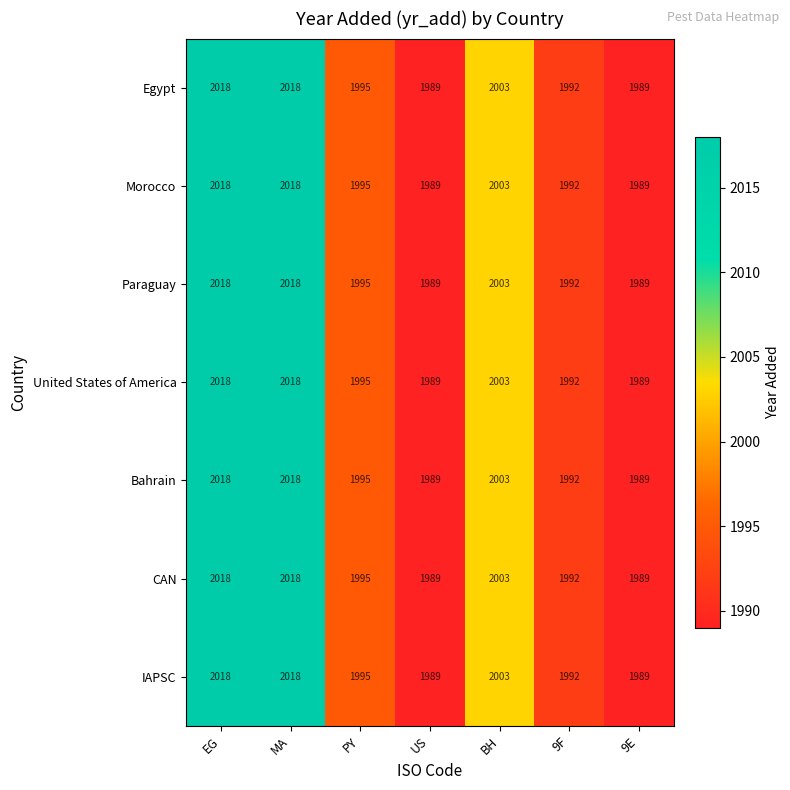

What is the sum of the Paraguay values at BH and 9E?

3992